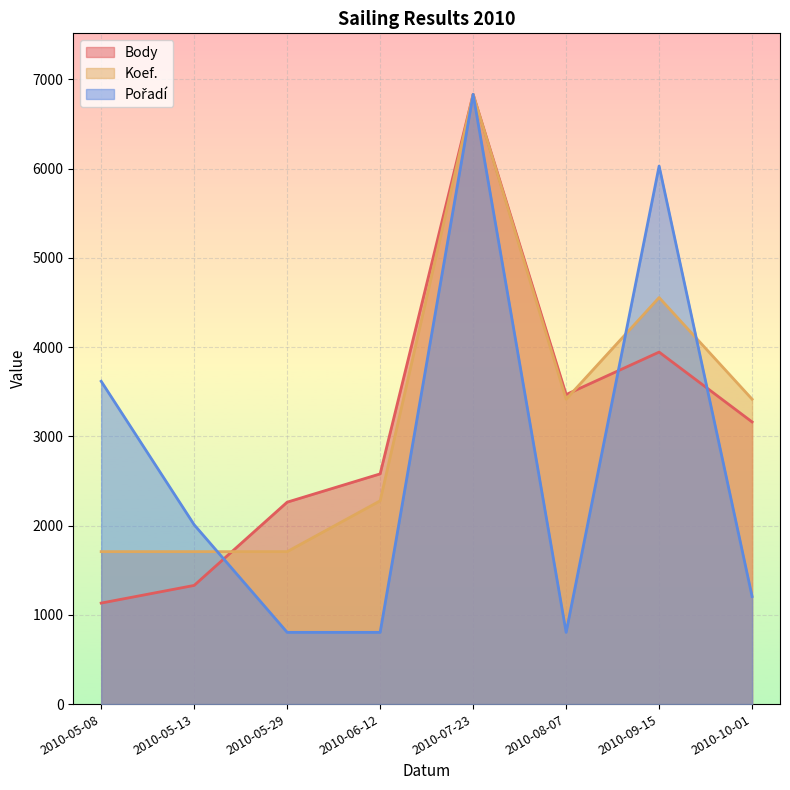

Which category has the highest value in the Pořadí series?

2010-07-23